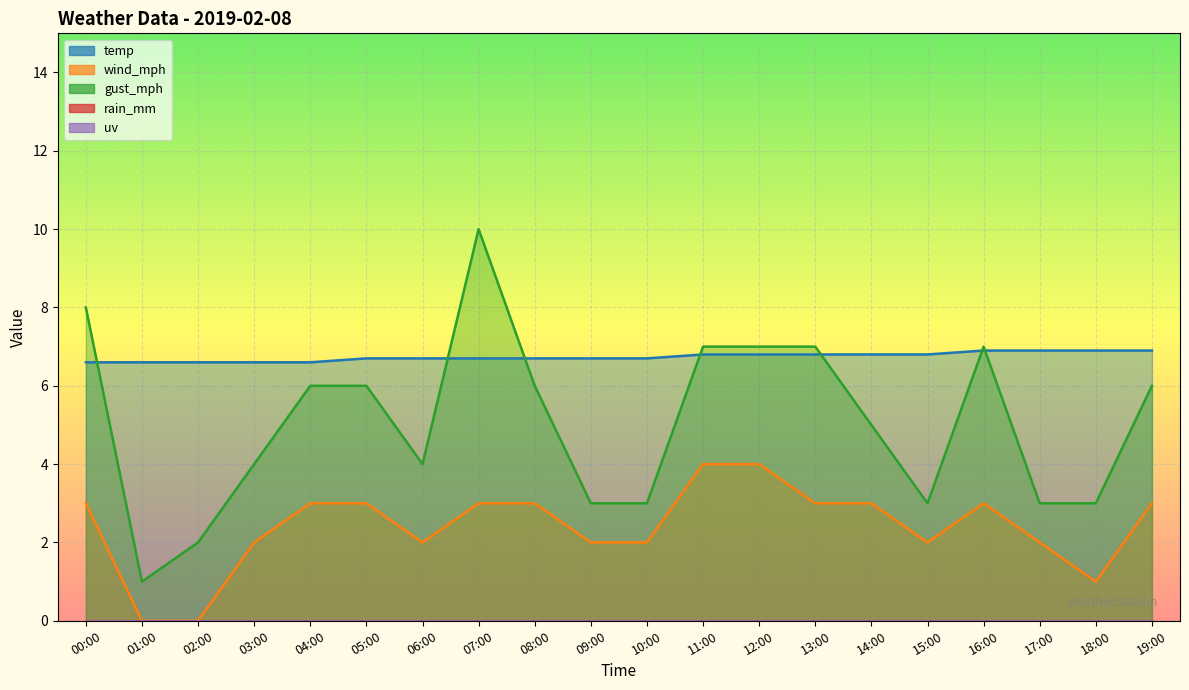

At which category does gust_mph reach its first local peak?

07:00